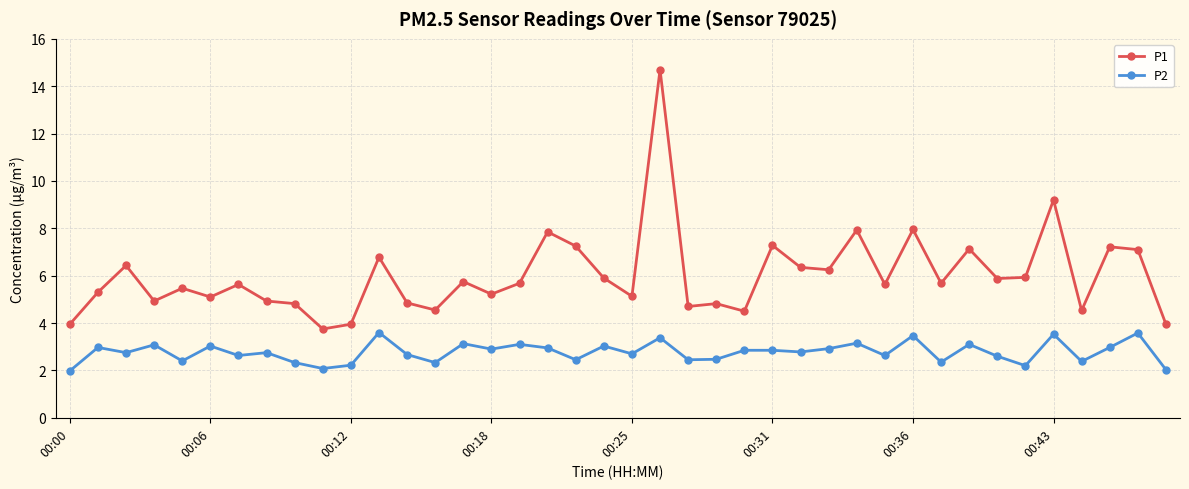

Which series has the largest total across all categories?

P1